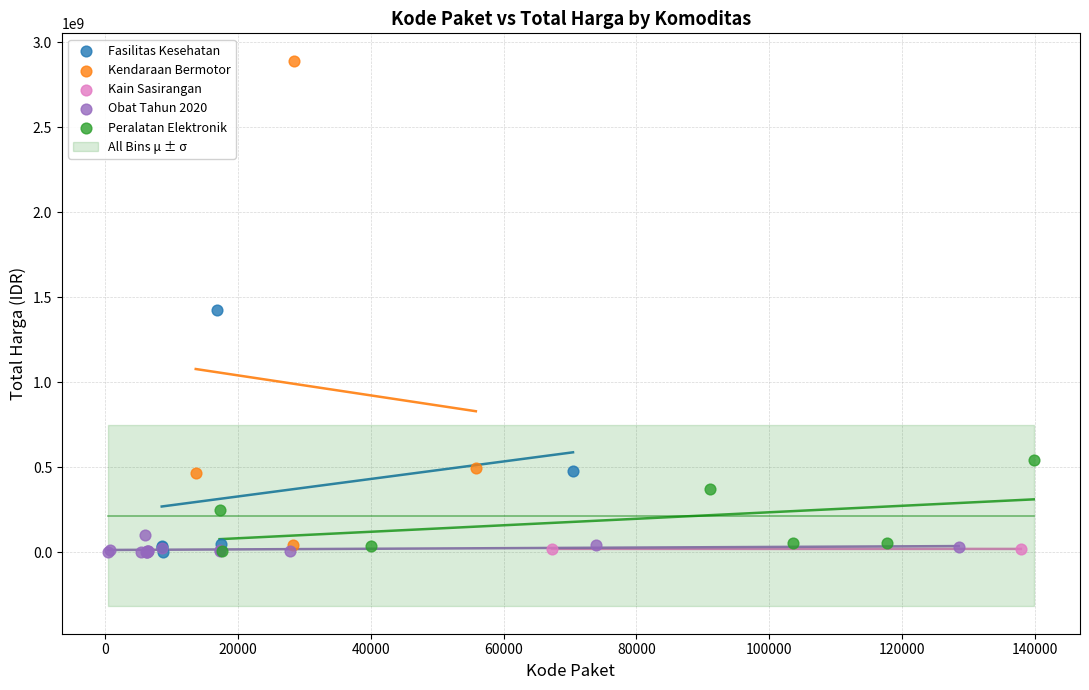

Which series reaches the maximum Y coordinate?

Kendaraan Bermotor